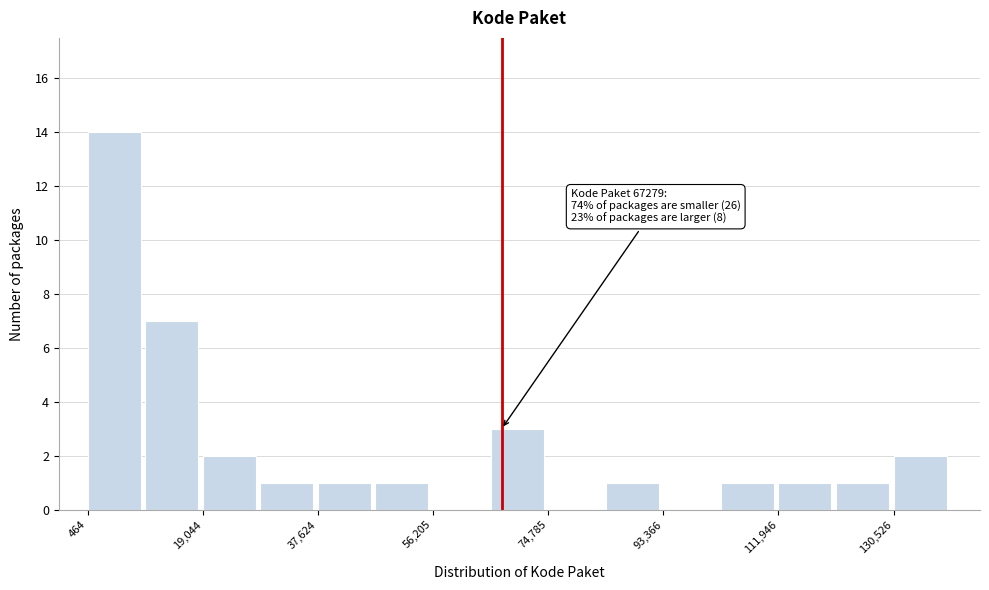

Which range on the x-axis has the tallest bar?

0 to 10000